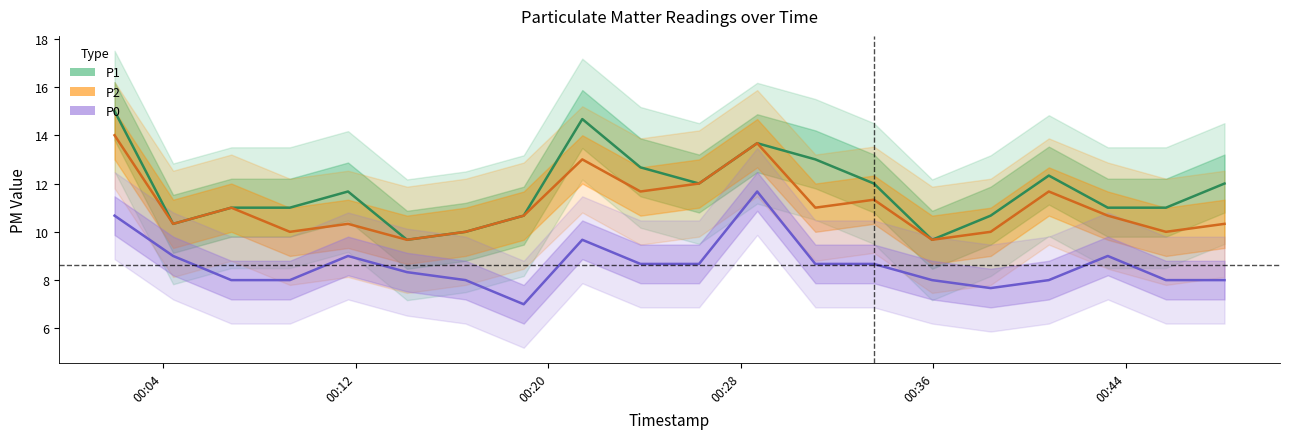

Is it true that P1 equals 3.6 at 18?

False